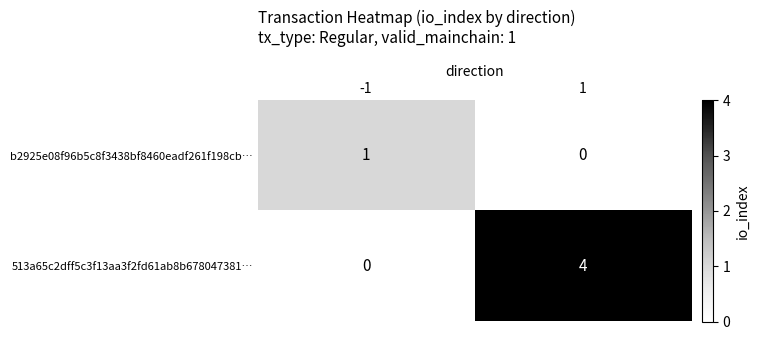

At 1, list the series in order from smallest to largest.

b2925e08f96b5c8f3438bf8460eadf261f198cb…, 513a65c2dff5c3f13aa3f2fd61ab8b678047381…